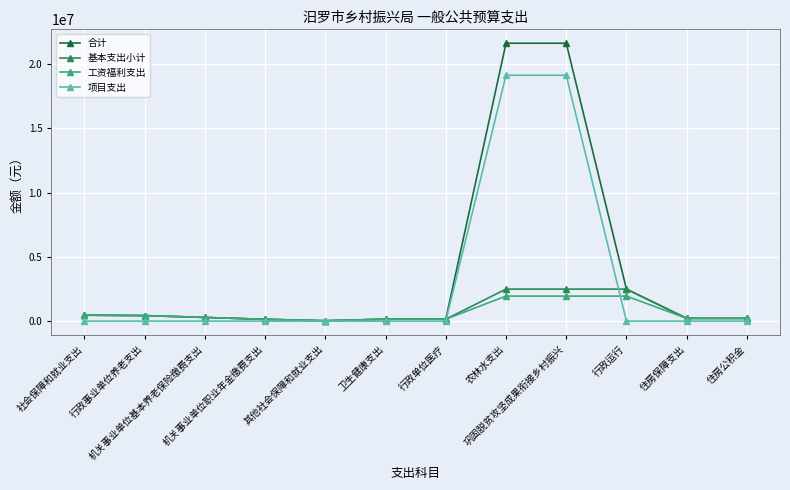

What is the spread (max minus min) of values at 农林水支出?

19674879.0